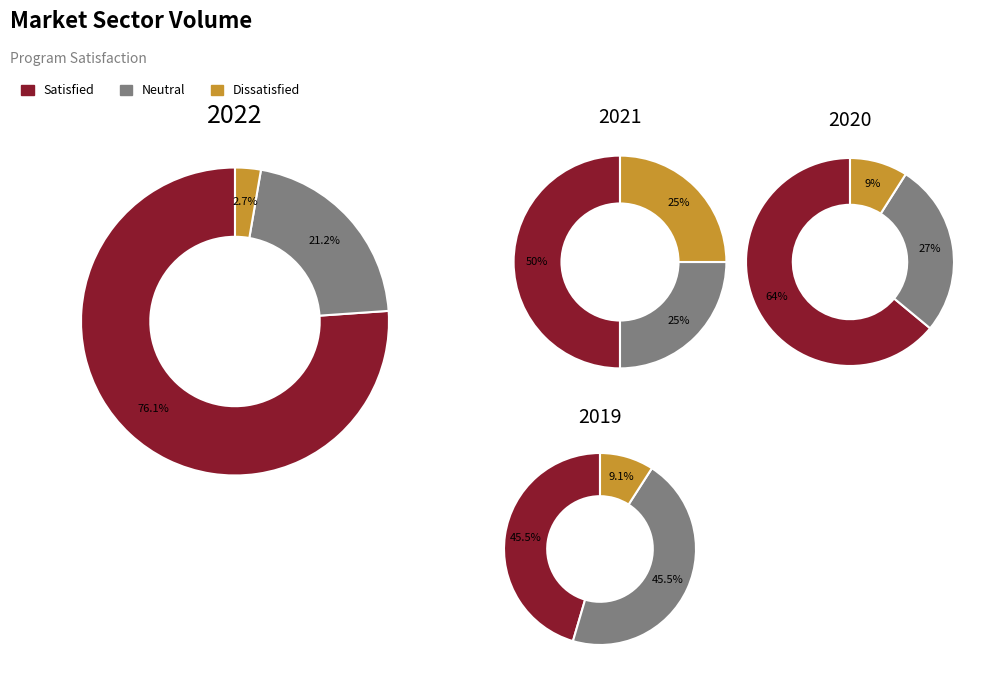

To the nearest percent, what portion does 104 represent?

39%